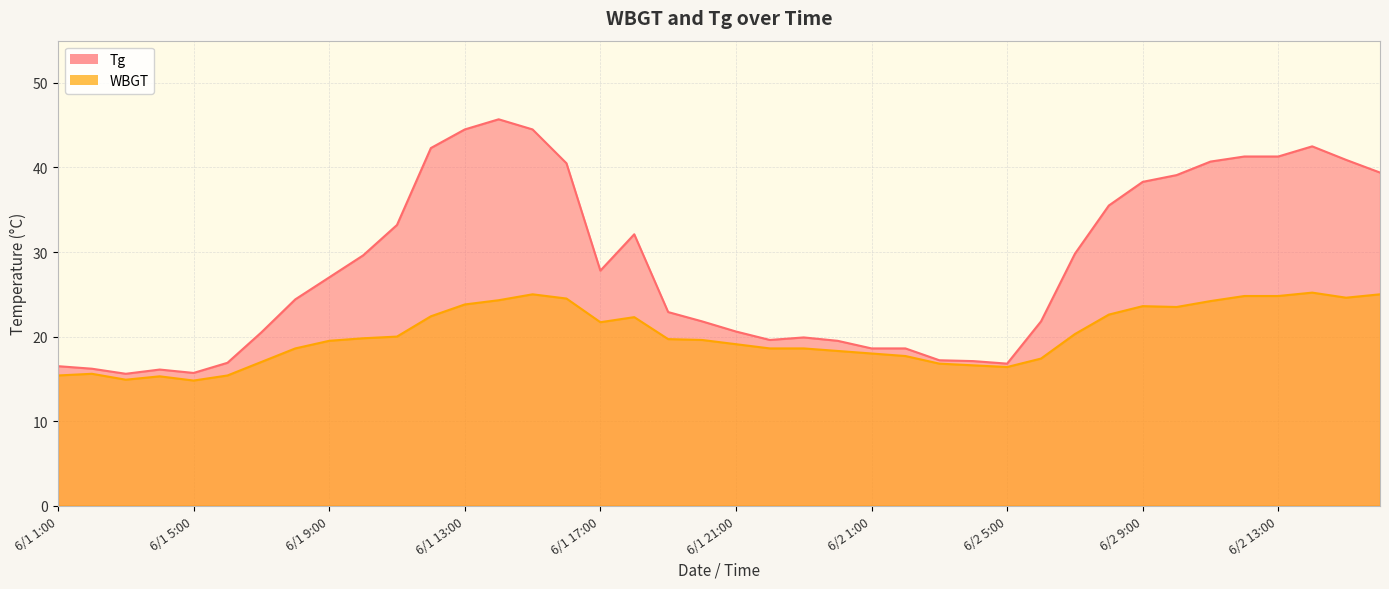

What is the greatest value displayed?

45.7